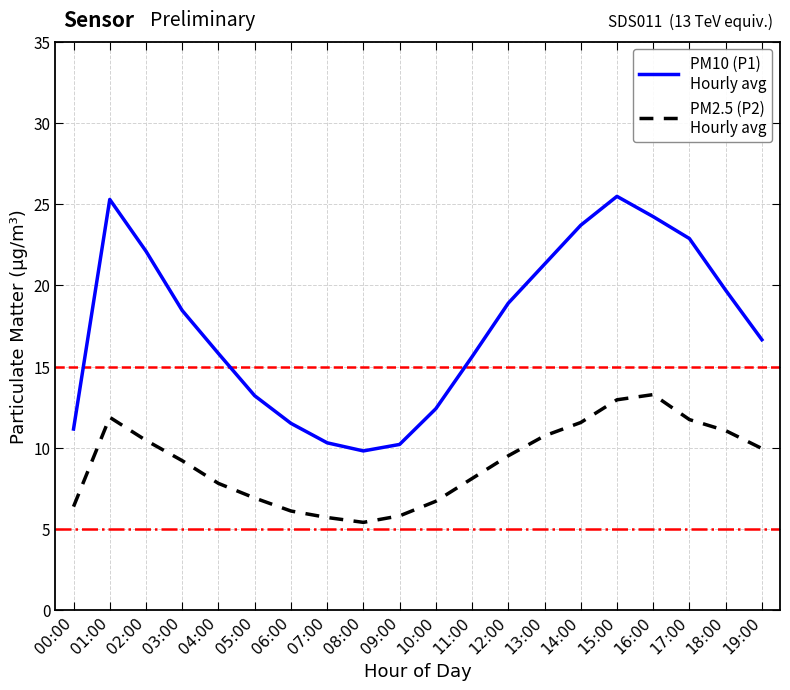

What is the difference between the highest and lowest values at 13:00?

10.6